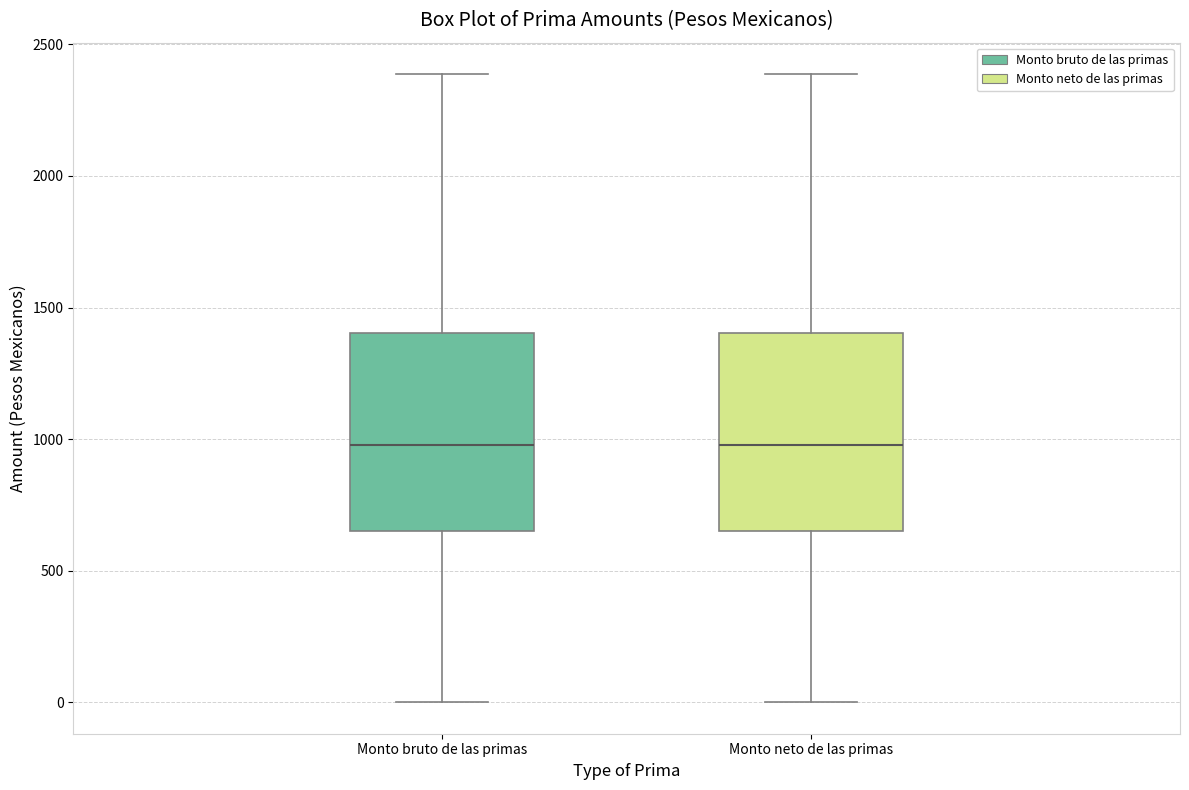

Where does the lower whisker of the box for Monto neto de las primas end on the y-axis? The values are not printed on the chart, so give them approximately, as read against the axis.

0